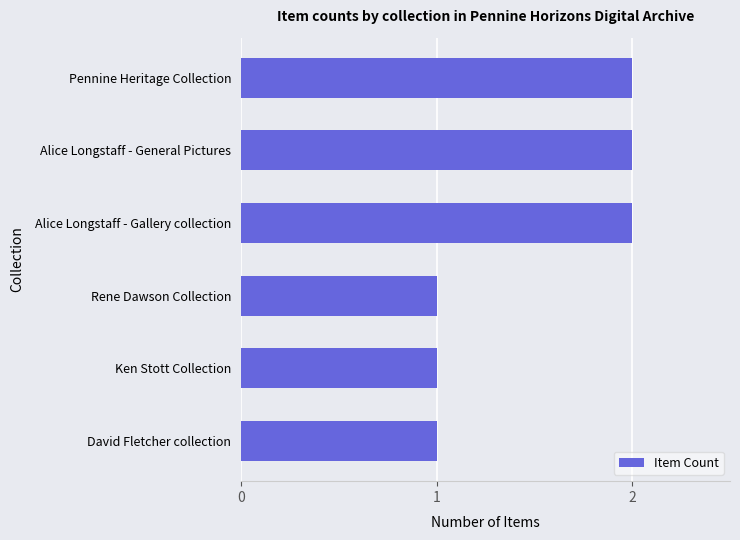

What is the difference between the maximum and second lowest values?

1